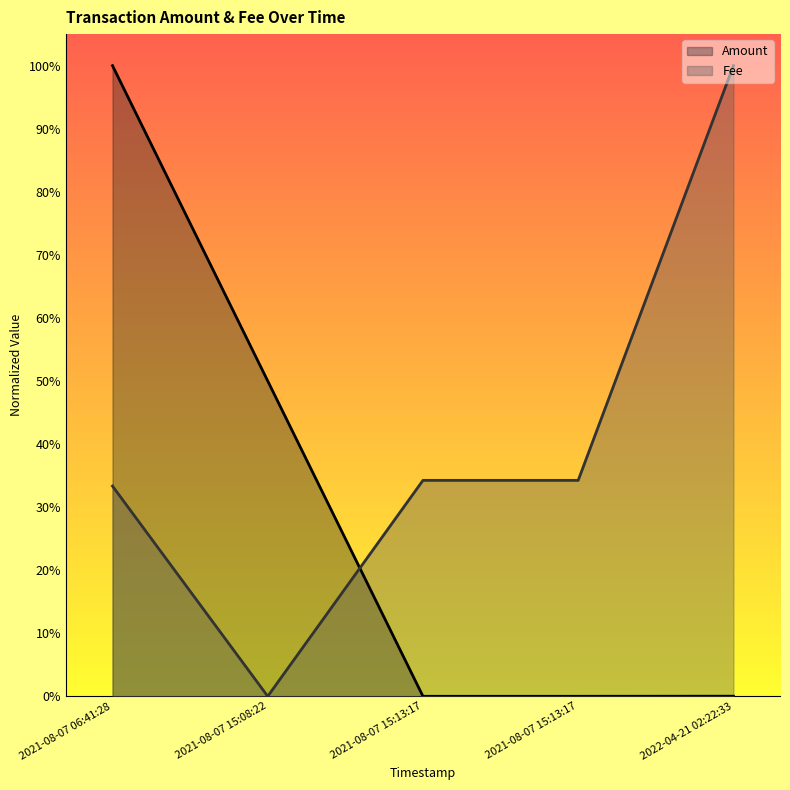

The Amount series shows 0.5 at 2021-08-07 15:08:22. True or false?

True